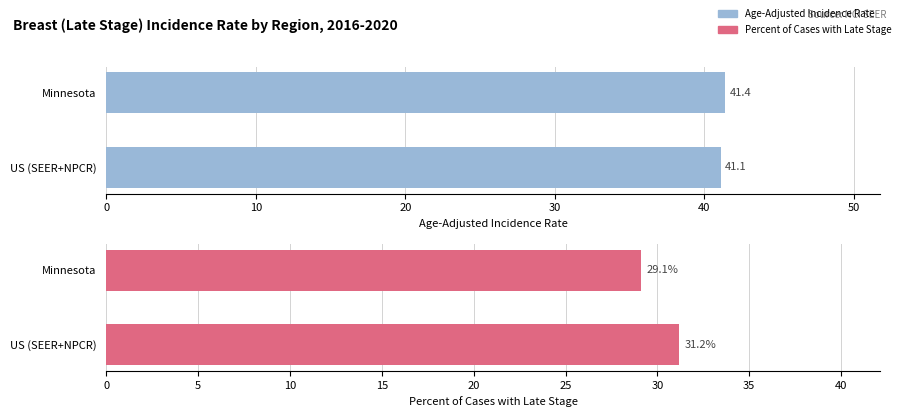

Is the value of Age-Adjusted Incidence Rate at US (SEER+NPCR) greater than the value of Percent of Cases with Late Stage at Minnesota?

Yes